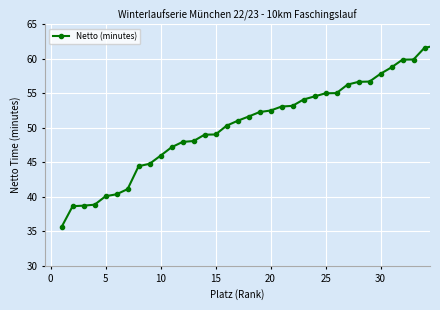

What is the value of the 14th point from the left?

49.0